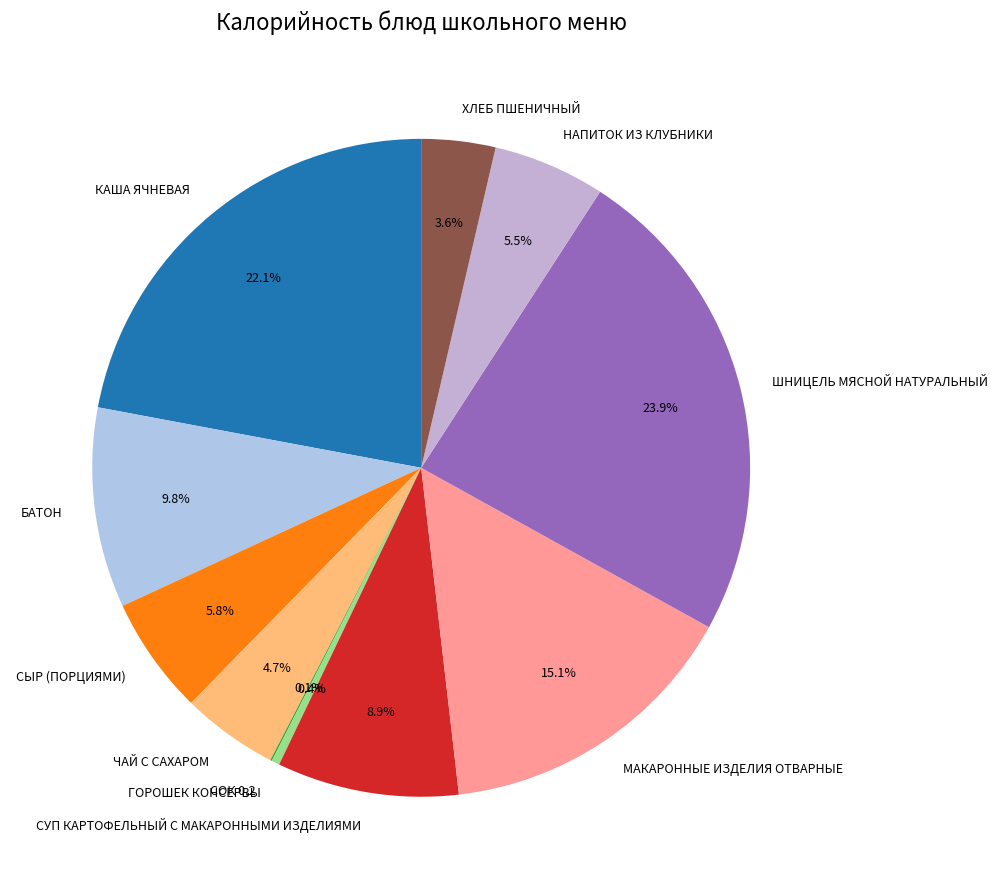

Combined, what portion of the pie is СЫР (ПОРЦИЯМИ) and СУП КАРТОФЕЛЬНЫЙ С МАКАРОННЫМИ ИЗДЕЛИЯМИ?

14.7%